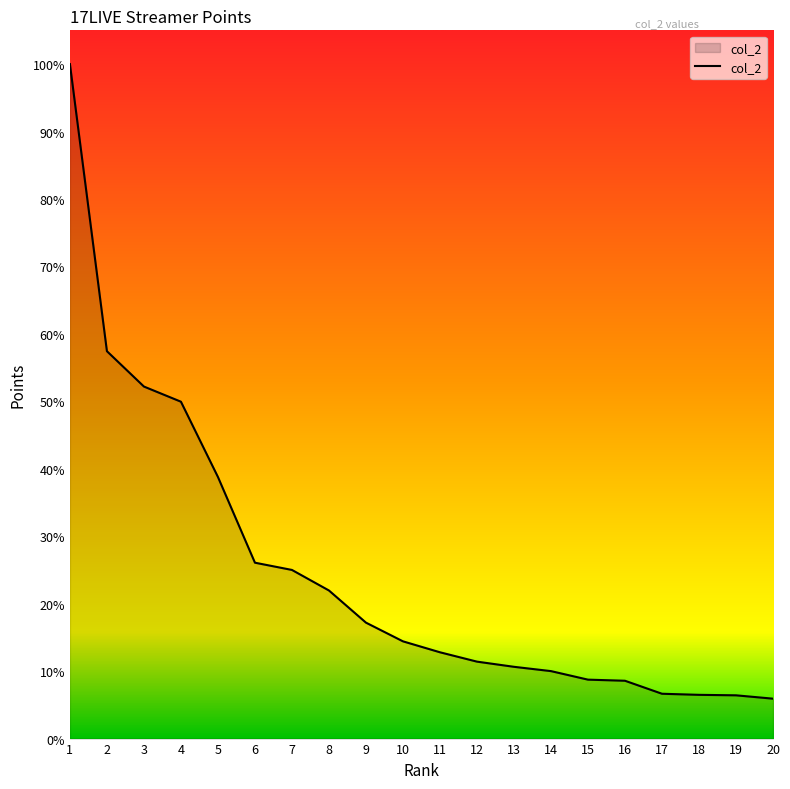

Does the chart display data point markers on the line(s)?

No